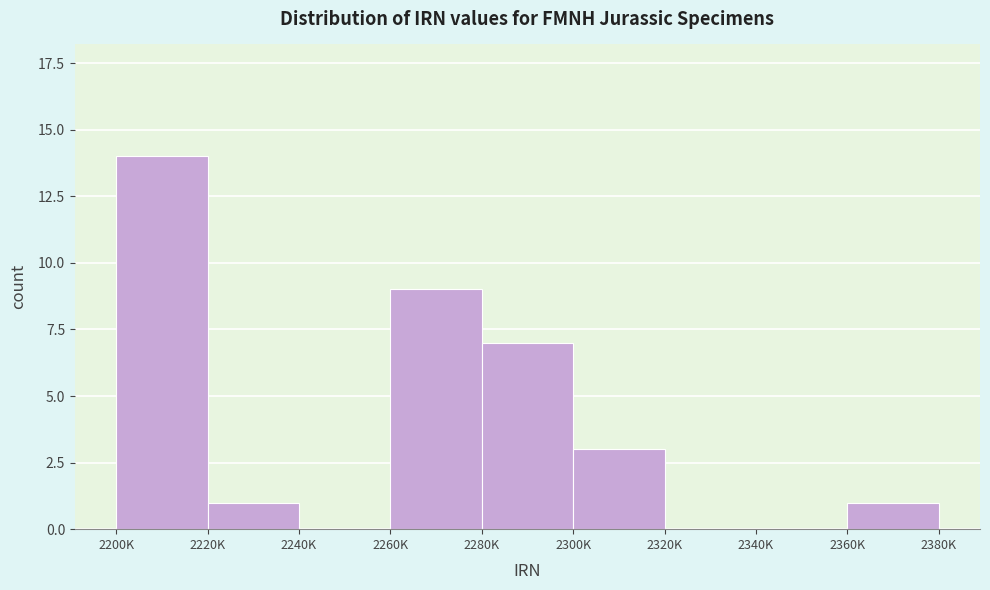

Reading left to right, transcribe all the data shown in this chart.

2200K=14	2220K=1	2240K=0	2260K=9	2280K=7	2300K=3	2320K=0	2340K=0	2360K=1